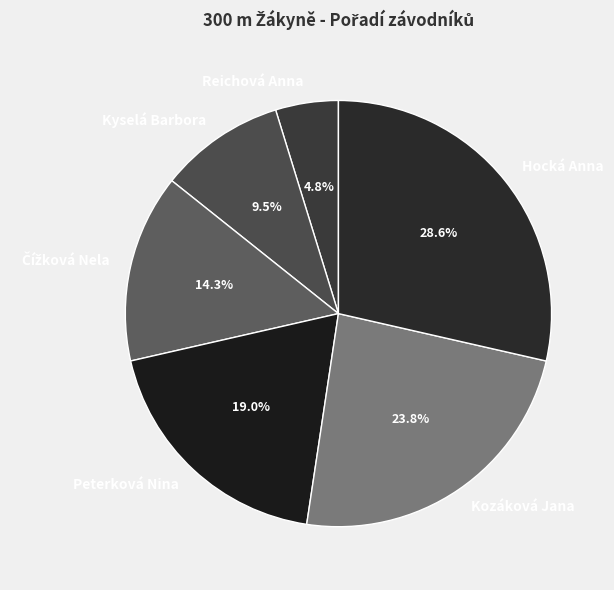

Which has a higher value, Peterková Nina or Kozáková Jana?

Kozáková Jana